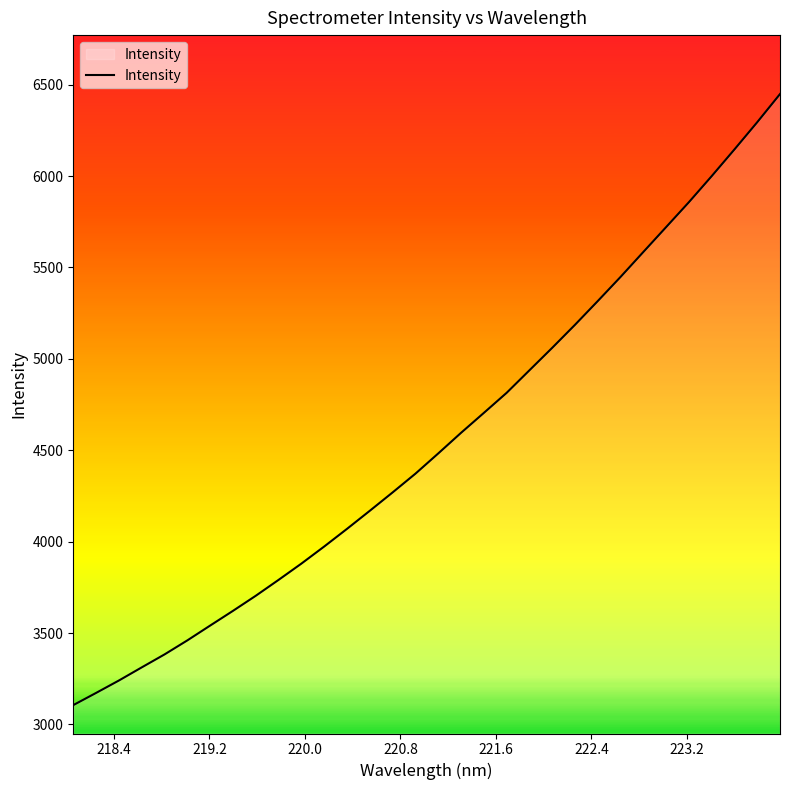

What is the smallest value displayed?

3105.9